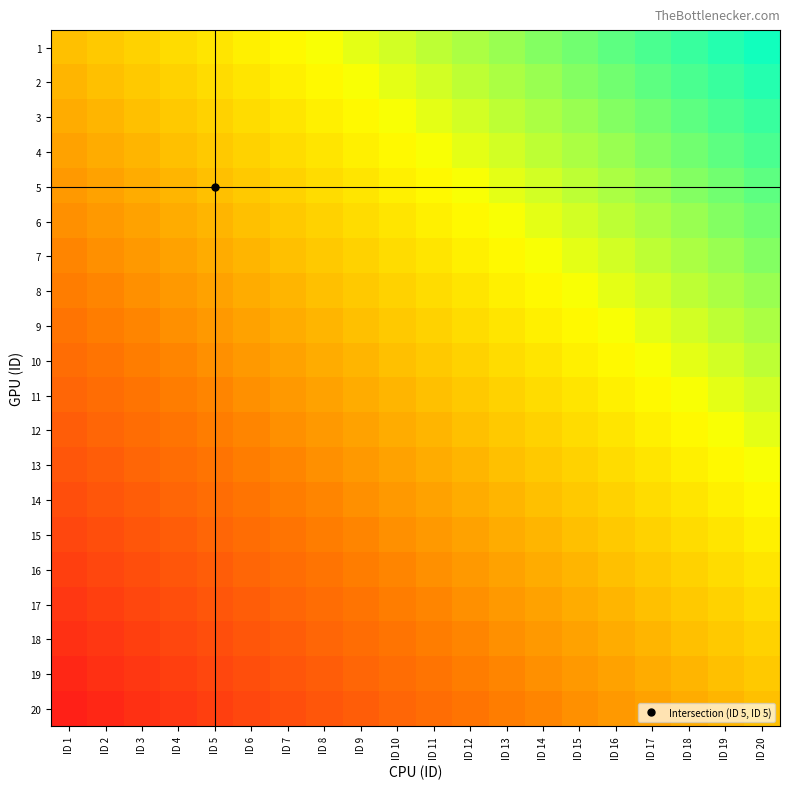

Which has a higher value, ID 11 or ID 19?

ID 19